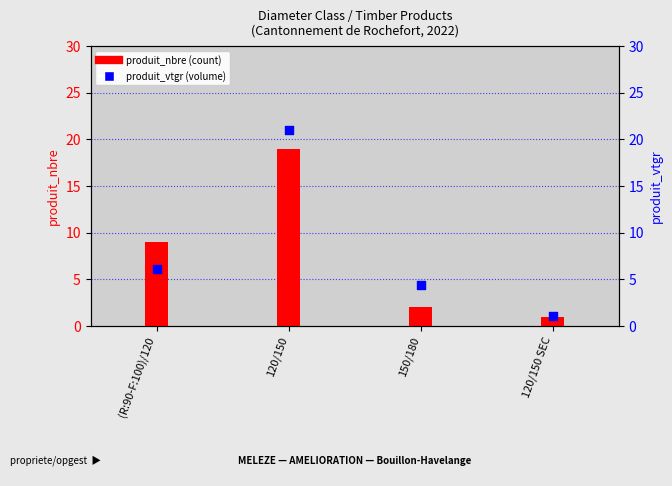

Which series has the largest total across all categories?

produit_vtgr